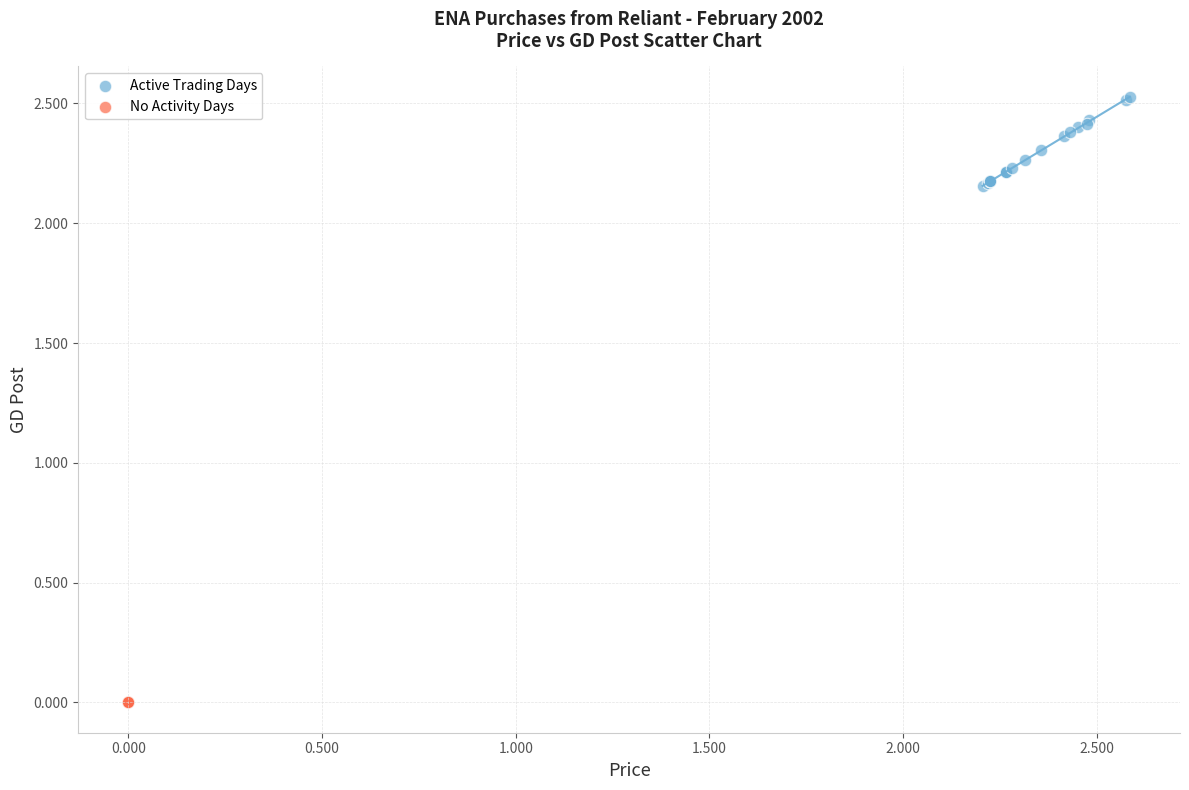

Which series contains the highest Y value?

Active Trading Days